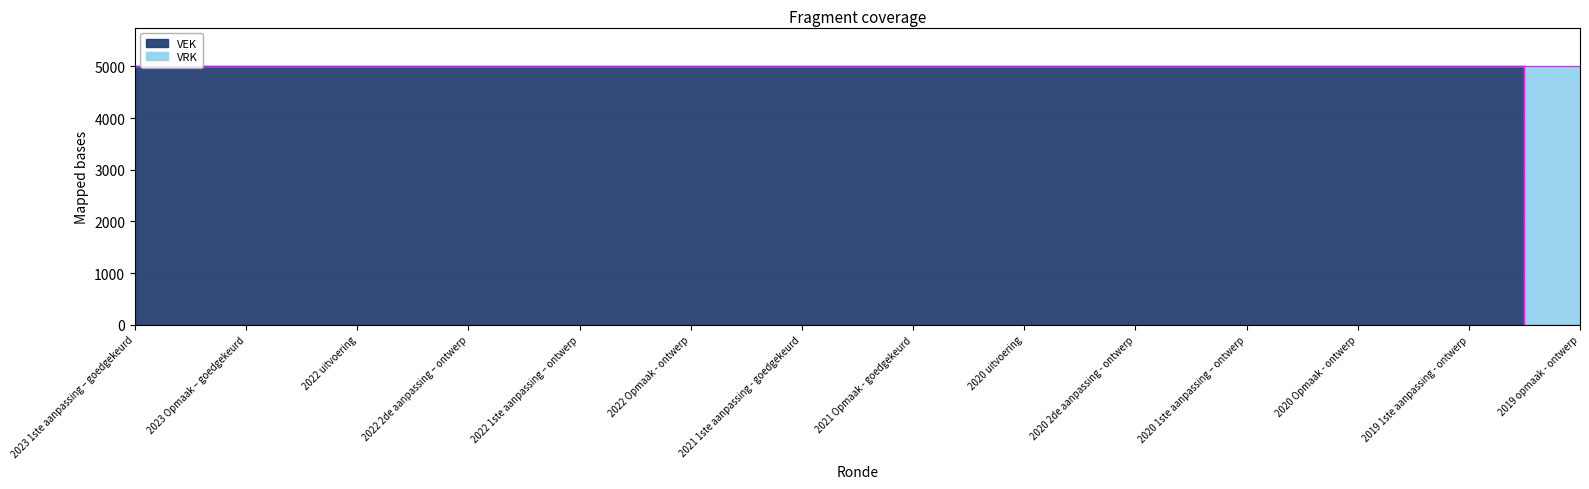

Is it true that the value at 2019 opmaak - ontwerp is 0?

True